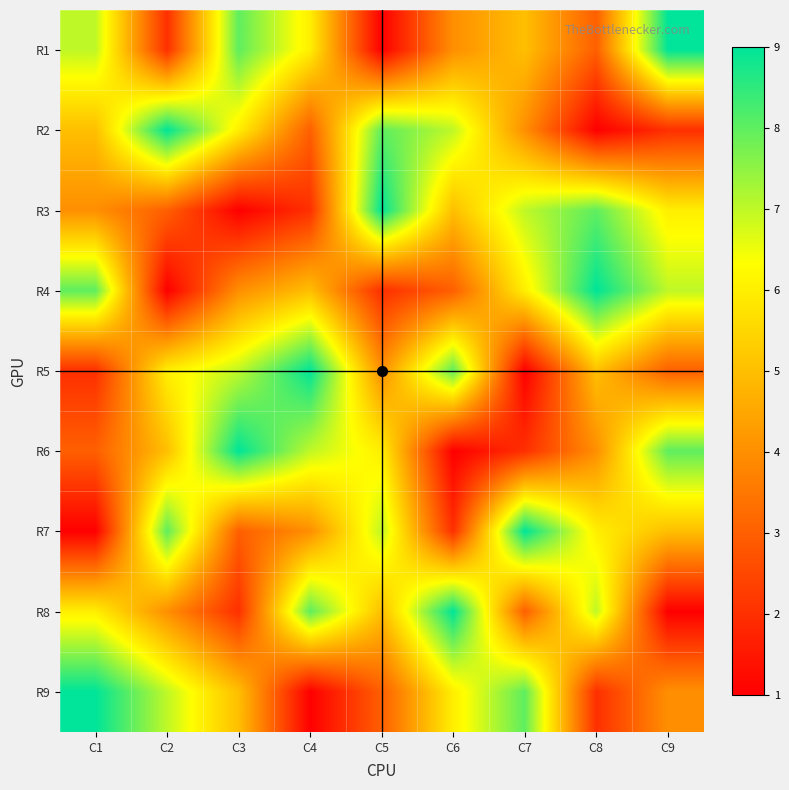

What is the difference between the highest and lowest values at C9?

8